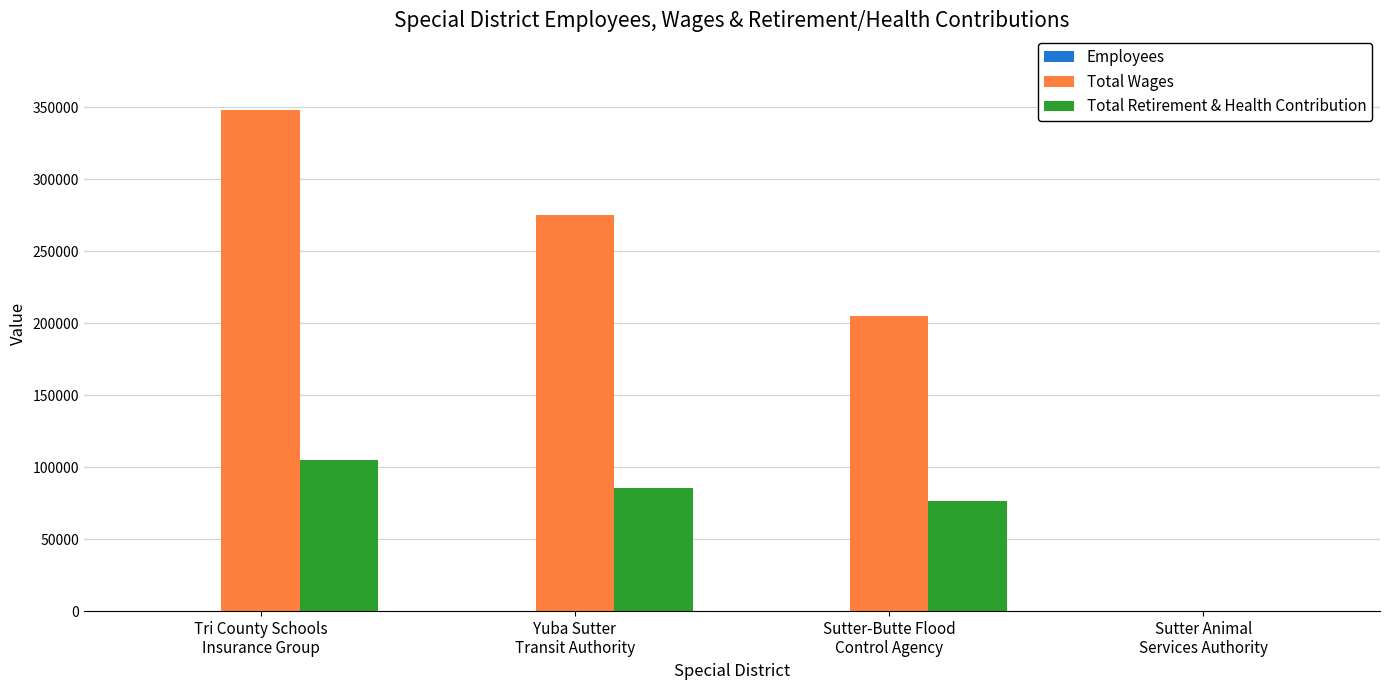

Which series has the largest total across all categories?

Total Wages